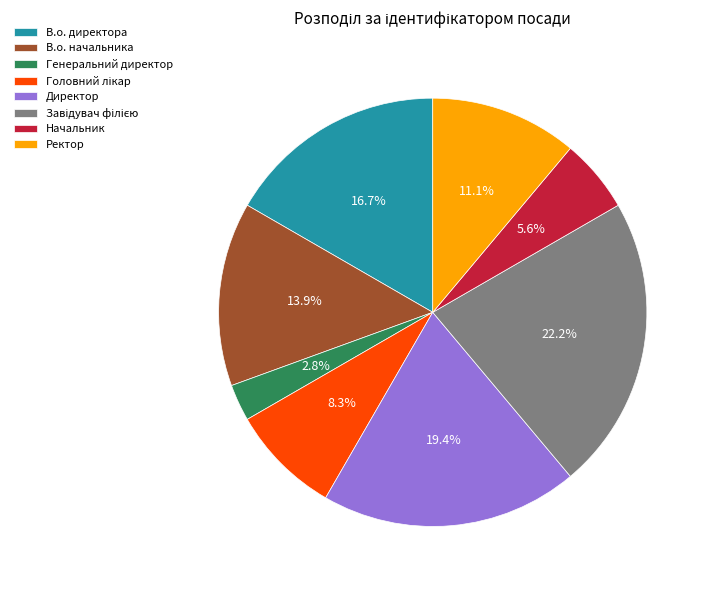

To the nearest percent, what percentage of the pie is Начальник?

6%